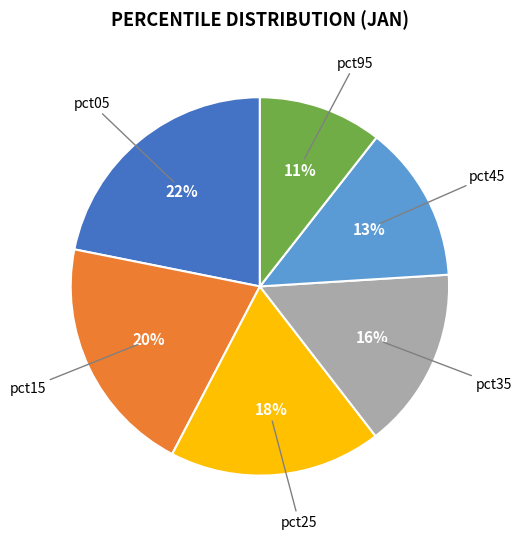

Is there a majority slice in this chart?

No